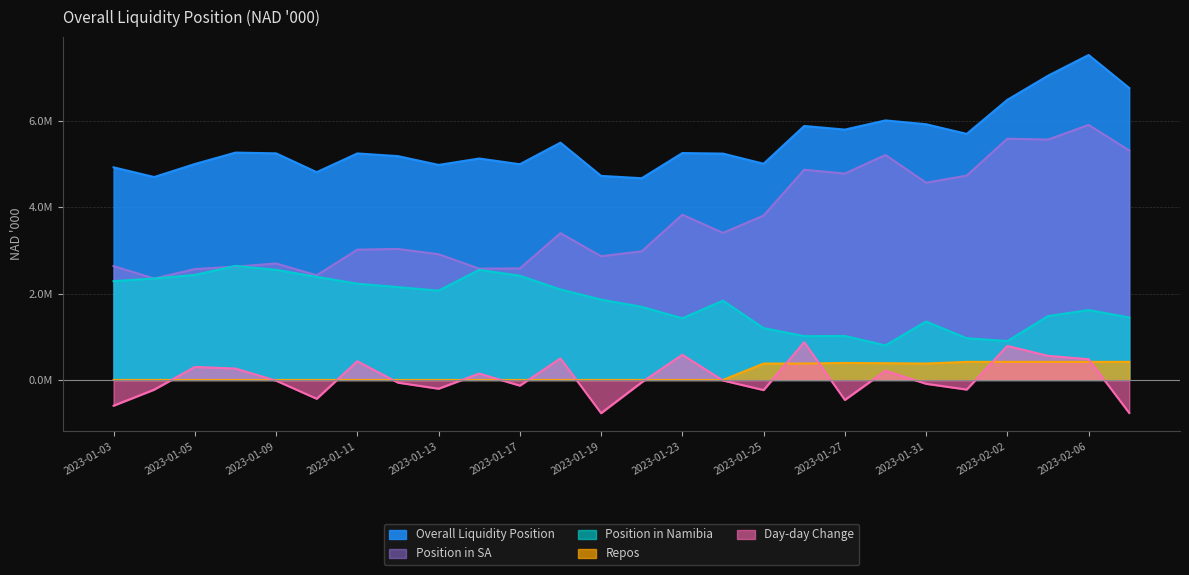

True or false: Day-day Change has a value of -225100.4 at 2023-01-04.

True